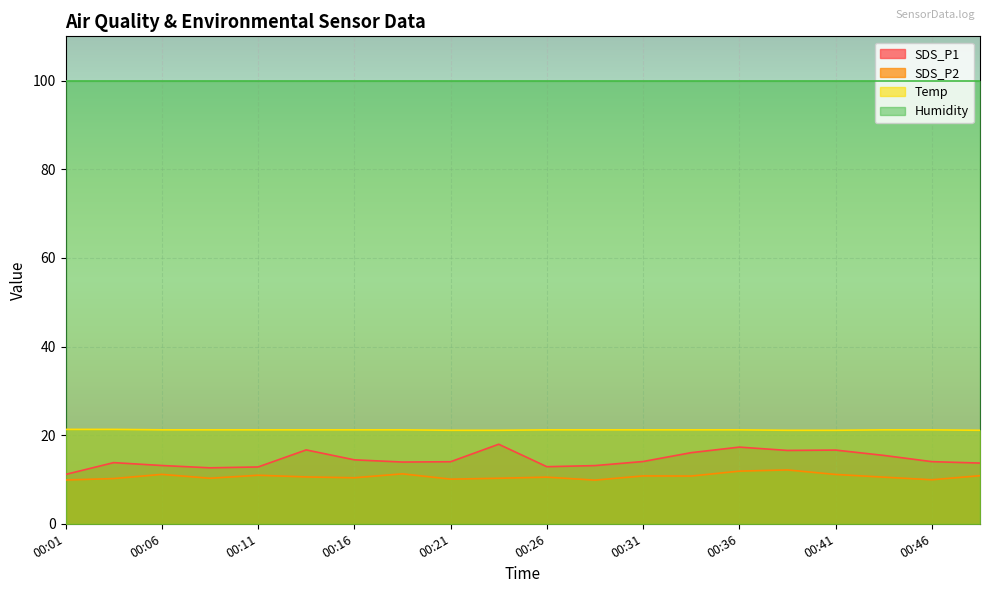

Is it true that Temp equals 35.2 at 00:46?

False